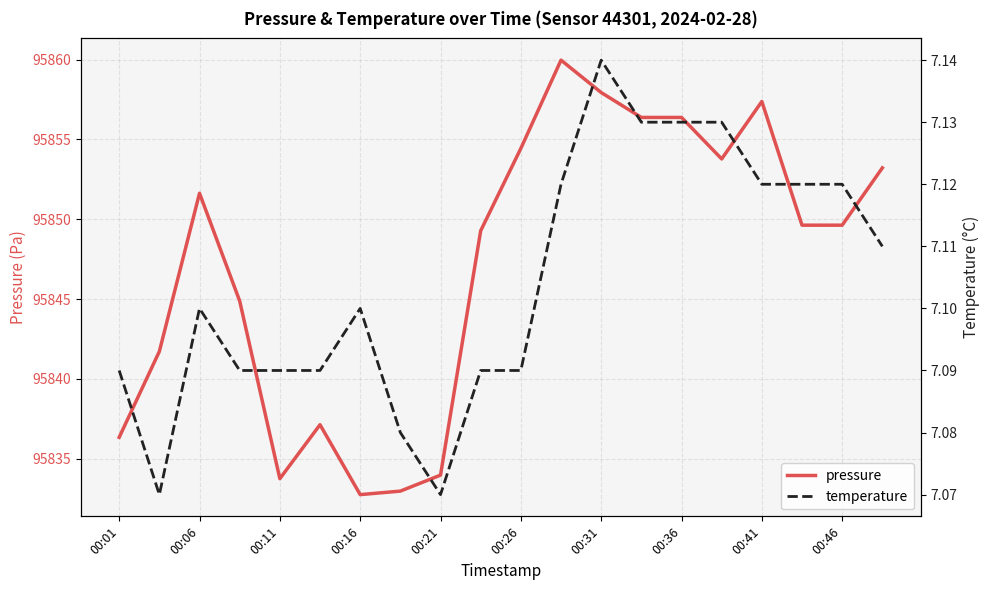

The pressure series shows 95851.6 at 00:06. True or false?

True